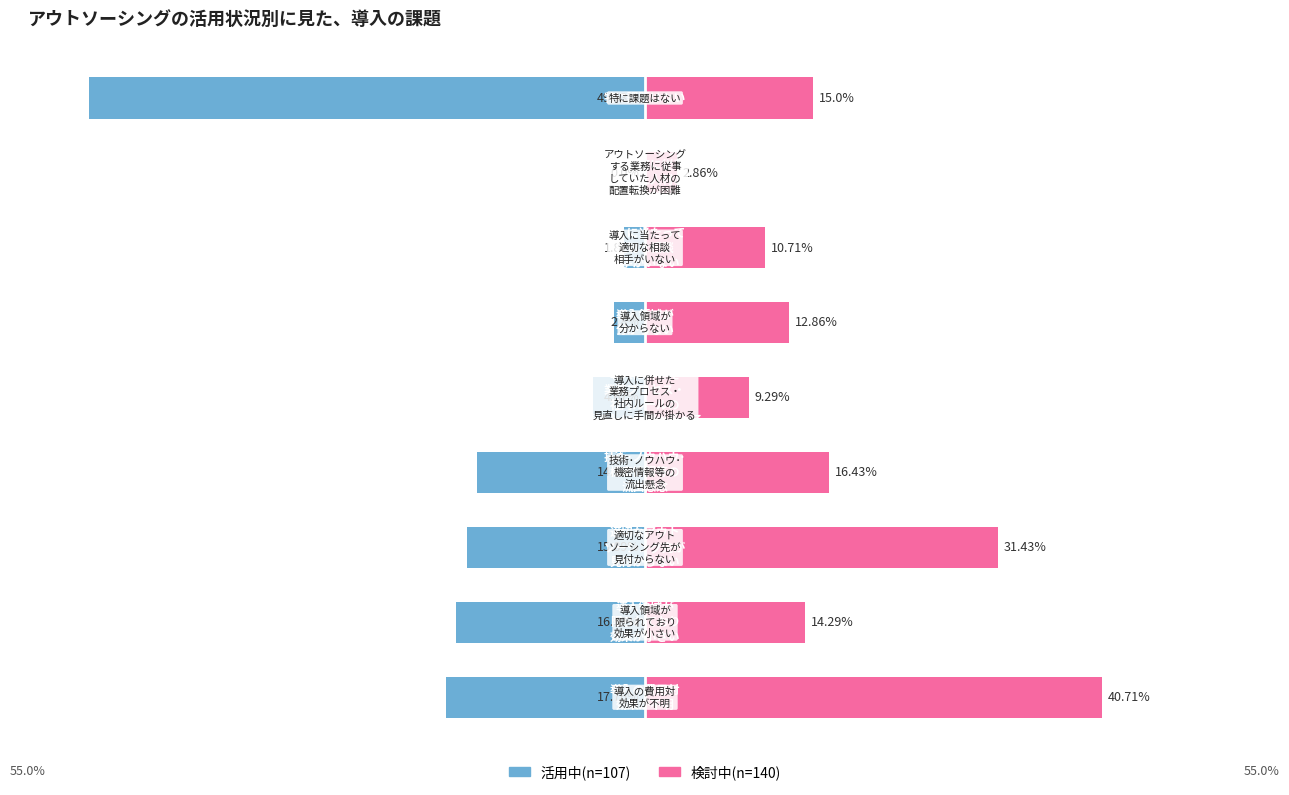

Is it true that 検討中(n=140) equals 40.7 at 0?

True